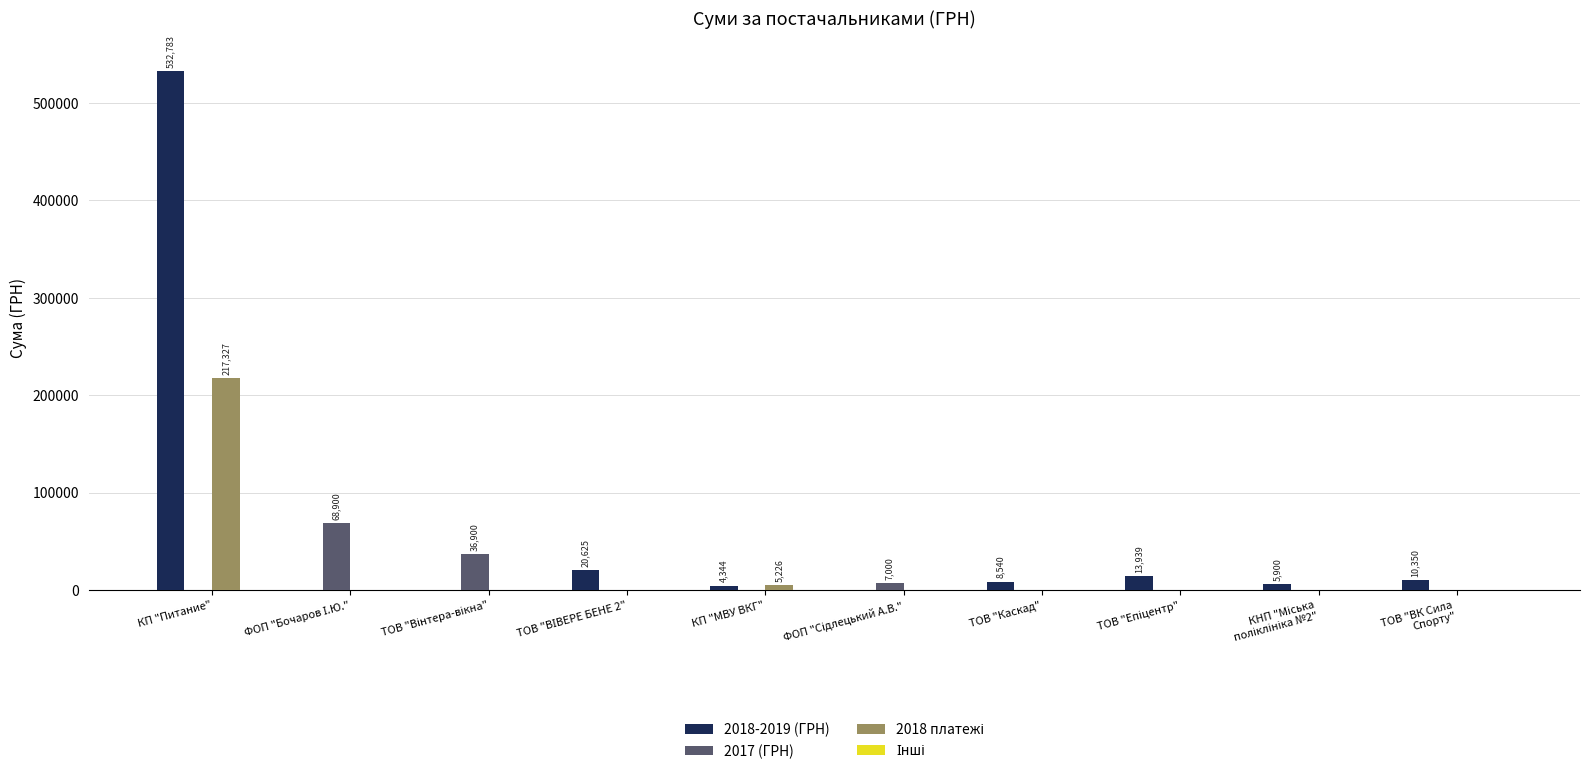

Is it true that 2018-2019 (ГРН) equals 746935.8 at КП "Питание"?

False